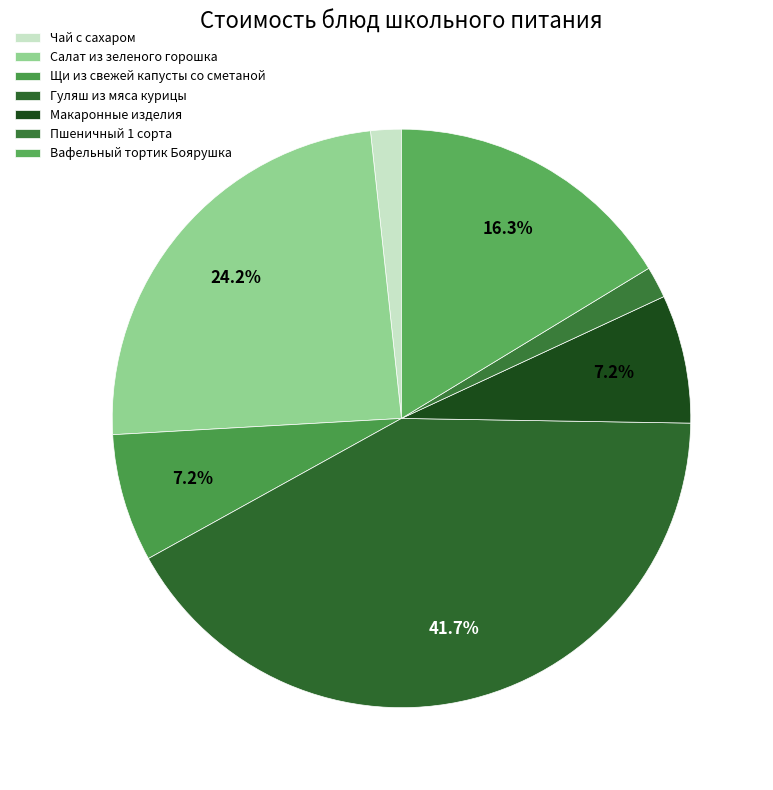

To the nearest percent, what is the combined percentage of Щи из свежей капусты со сметаной and Вафельный тортик Боярушка?

23%